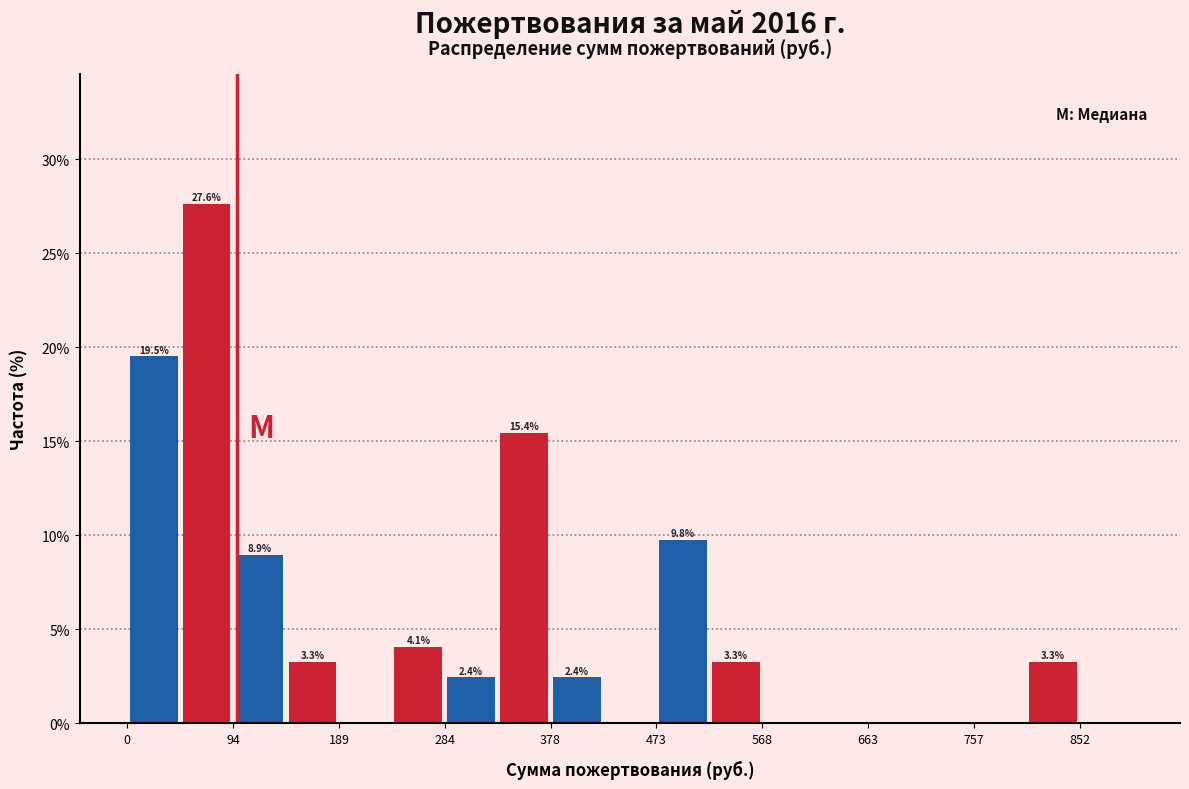

Over which range of the x-axis is the bar tallest?

50 to 90